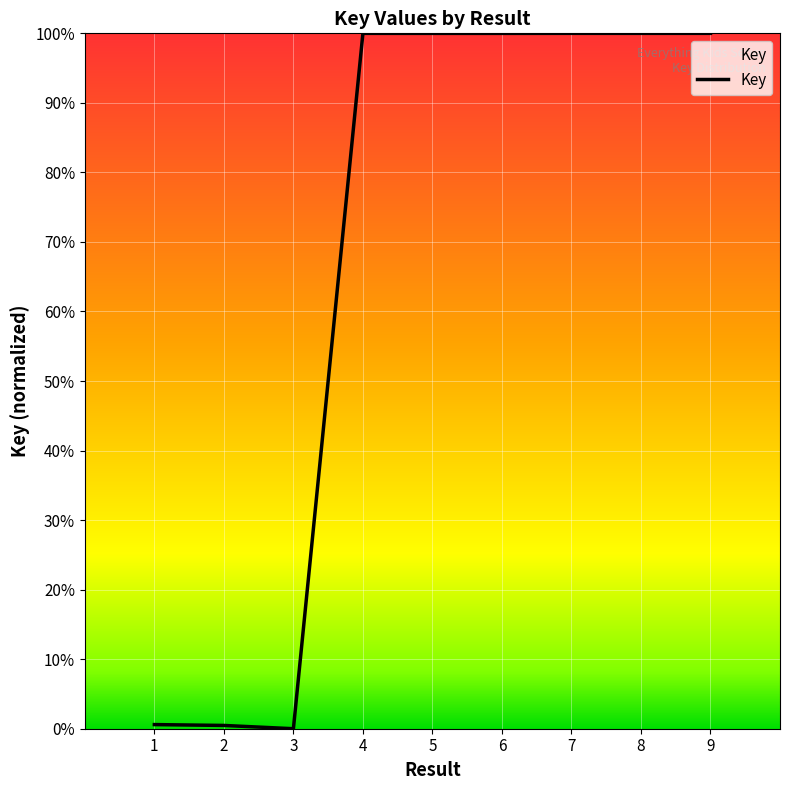

List the labels in order of value, largest first.

9, 7, 4, 8, 5, 6, 1, 2, 3